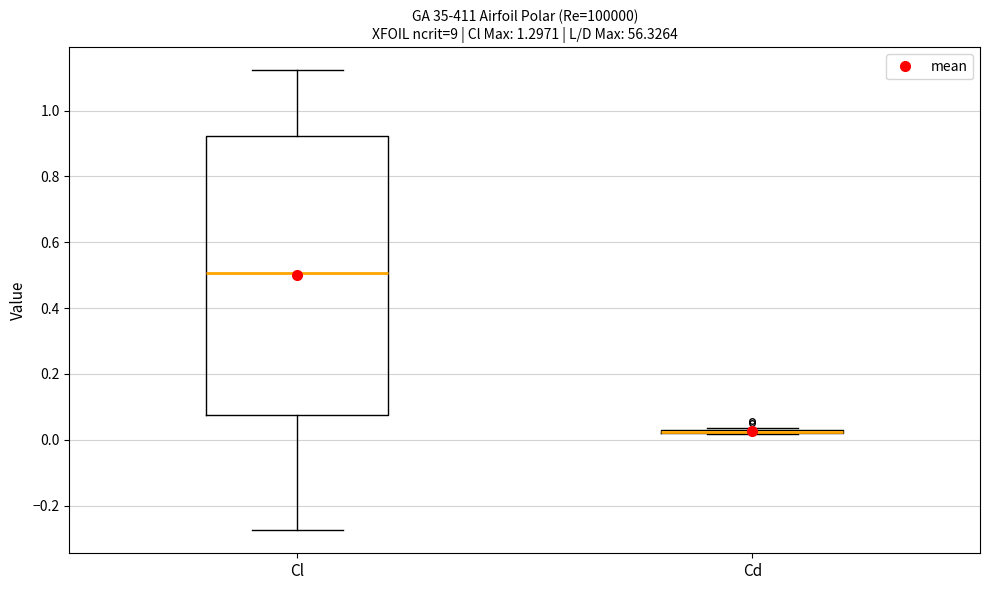

Reading left to right, transcribe this box plot: for each box, give where its median line is, the range the box spans, and where its two whiskers end, as read against the y-axis. The values are not printed on the chart, so give them approximately, as read against the axis.

Cl: median 0.50, box 0.08 to 0.92, whiskers -0.28 to 1.12
Cd: box collapsed to a line at 0.02, whiskers 0.02 to 0.04